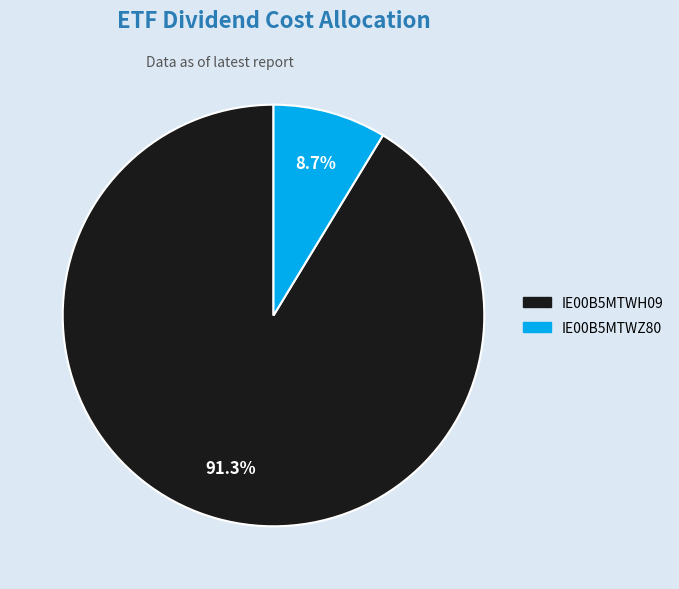

Rank the categories by value from lowest to highest.

IE00B5MTWZ80, IE00B5MTWH09